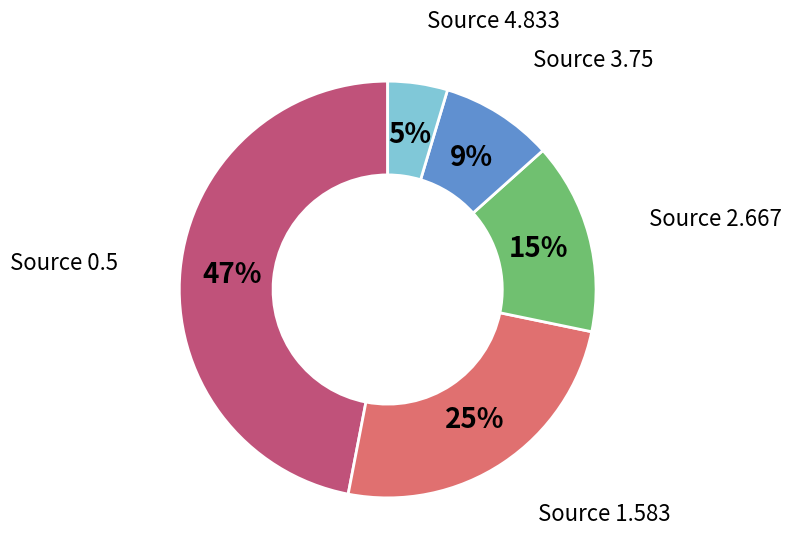

Between Source 0.5 and Source 2.667, which is larger?

Source 0.5